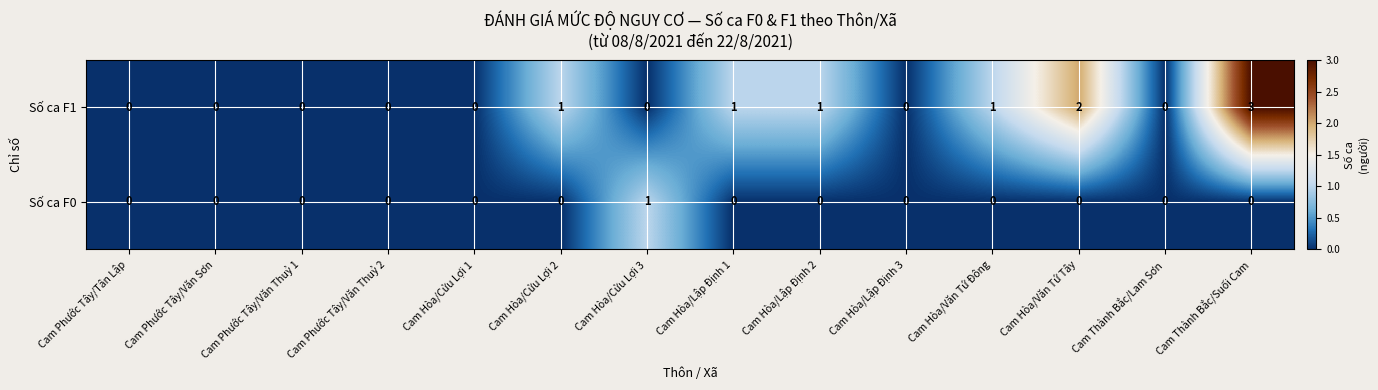

Is it true that Số ca F0 equals 0 at Cam Thành Bắc/Lam Sơn?

True